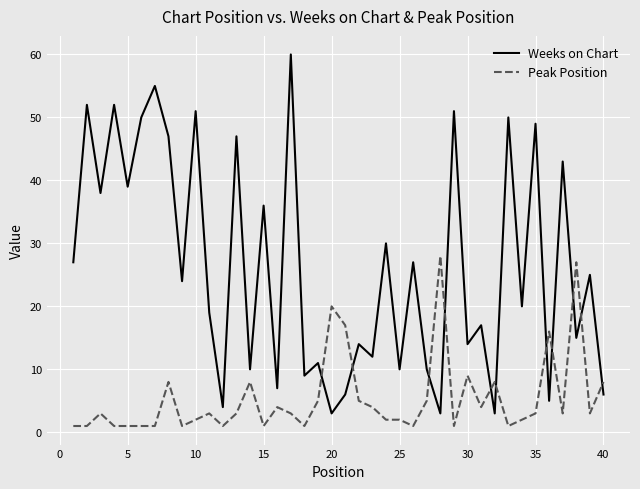

What is the highest value of the Peak Position series?

28